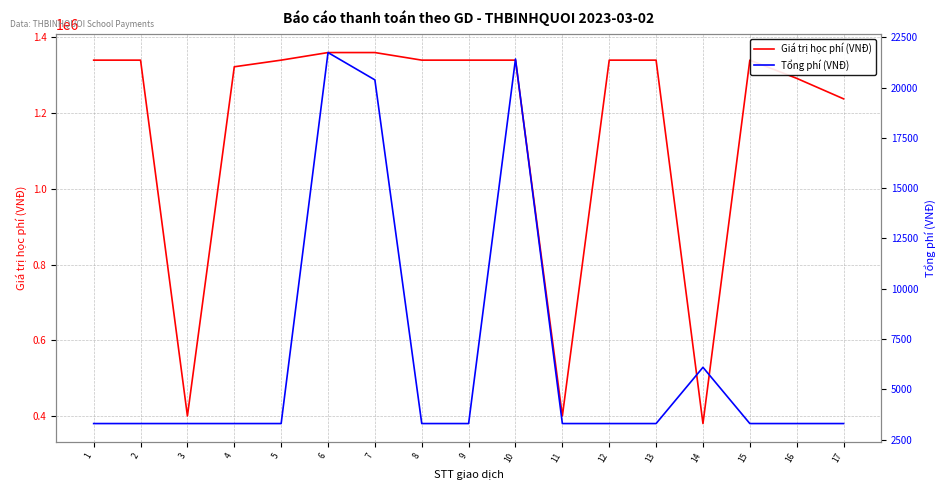

How many values in the Tổng phí (VNĐ) series exceed 3300?

4